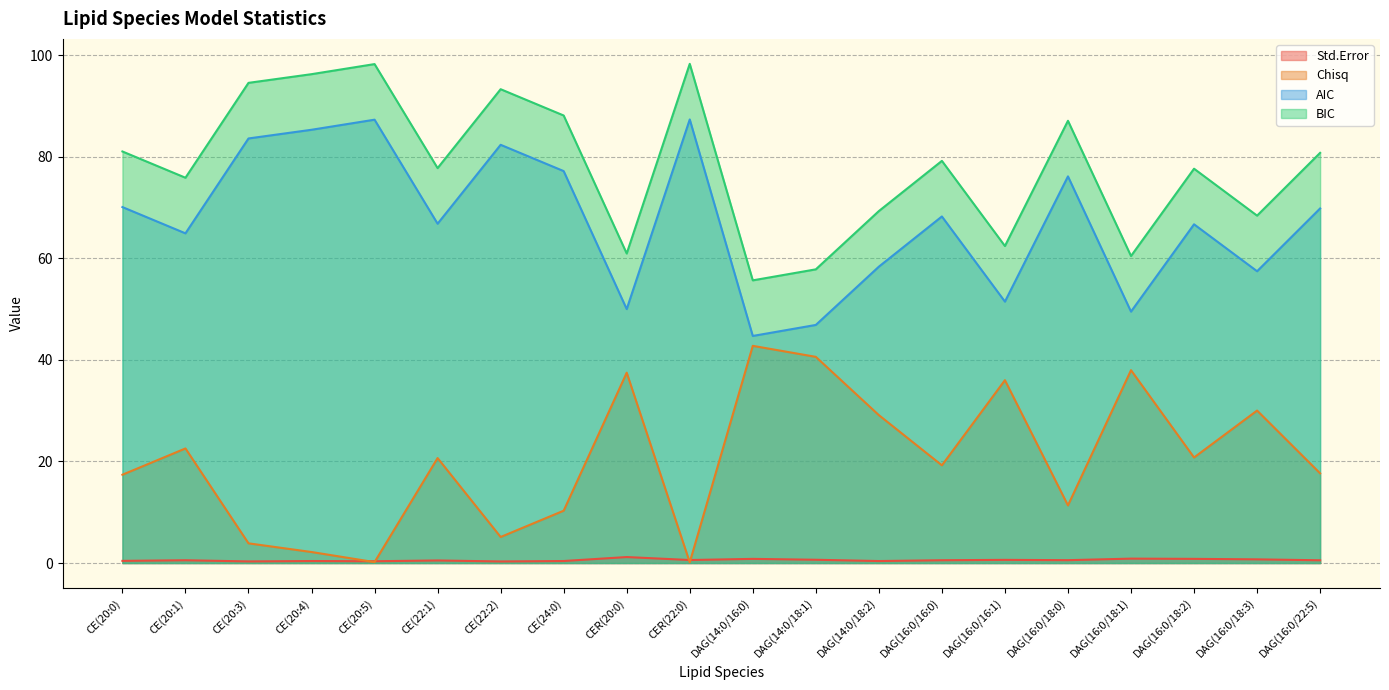

Rank the series at DAG(16:0/18:3) from highest to lowest value.

BIC, AIC, Chisq, Std.Error